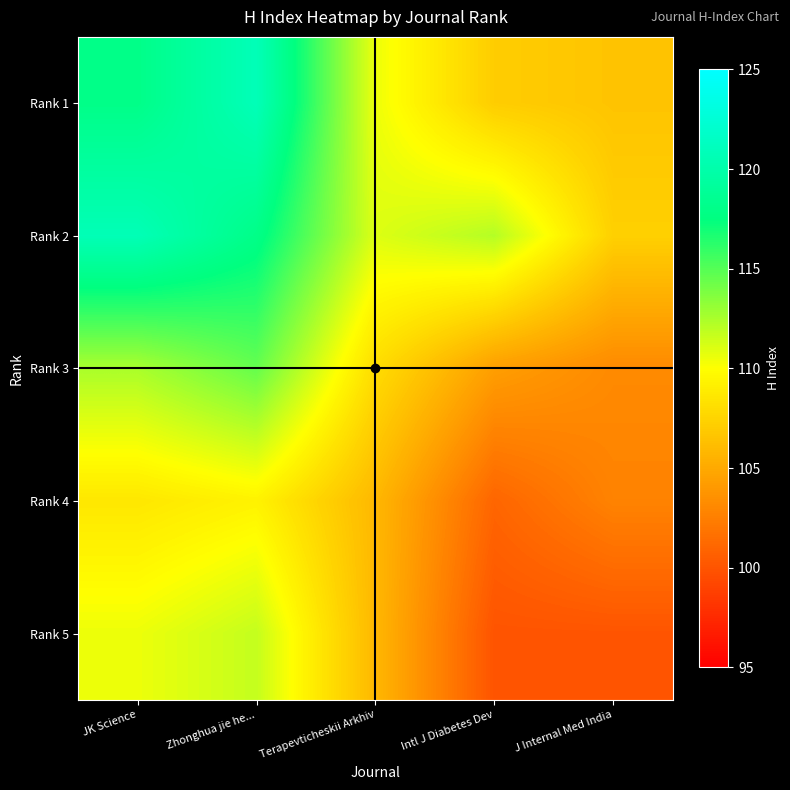

How many categories are shown in the chart?

5